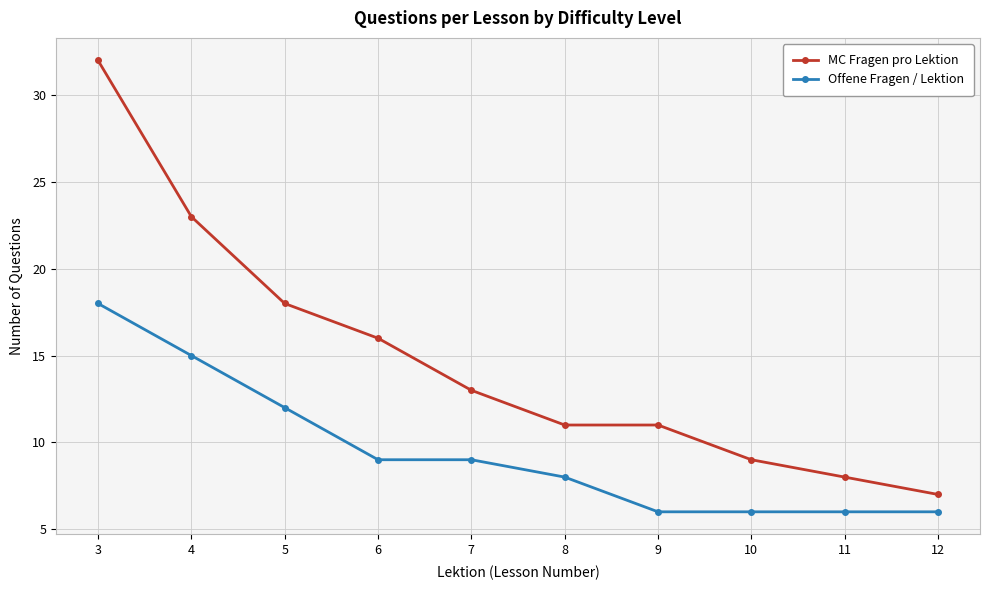

What is the smallest value displayed?

6